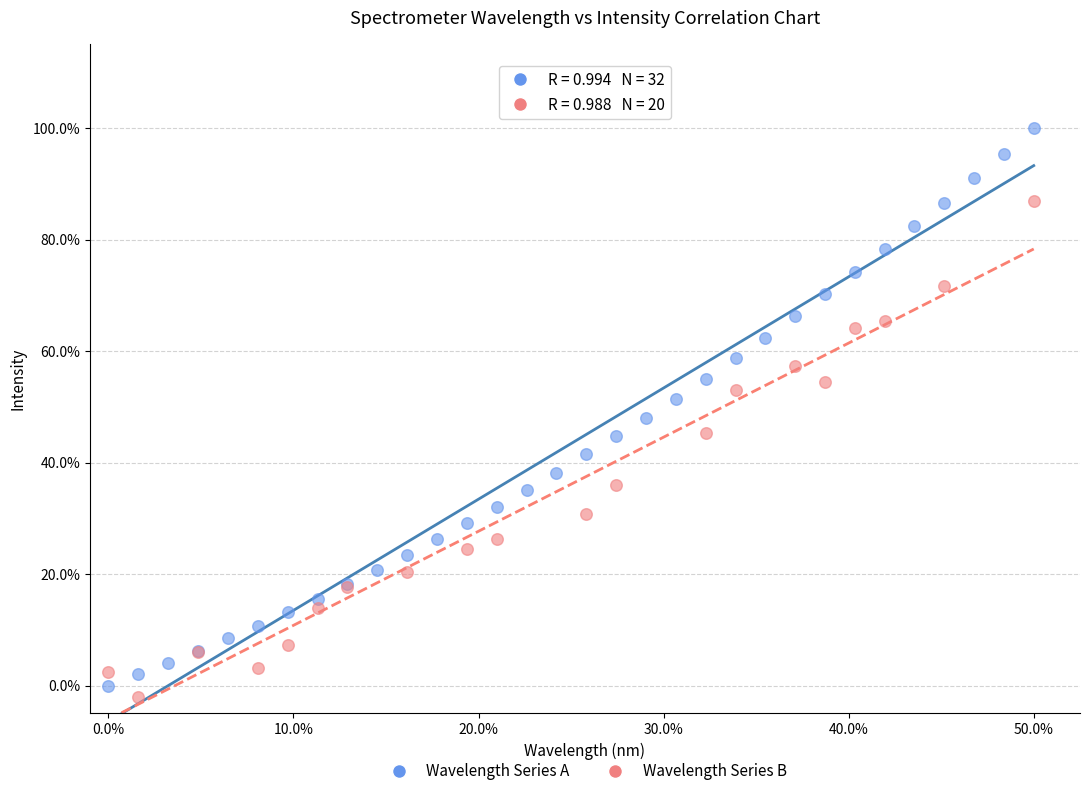

What are all the series names shown in the legend?

Wavelength Series A, Wavelength Series B